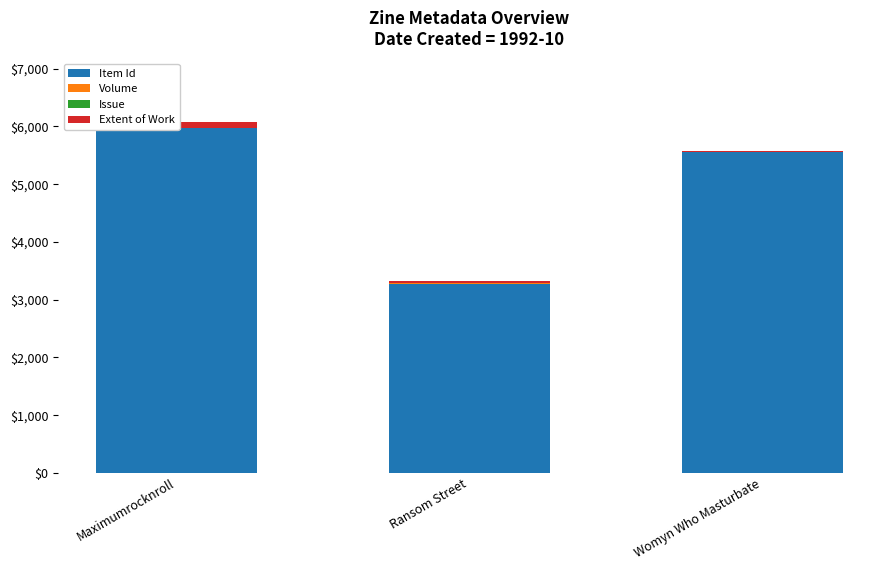

Reading left to right, what are all the values shown in this chart?

Item Id: 5967	3278	5561
Volume: 0	5	1
Issue: 0	5	3
Extent of Work: 113	28	12